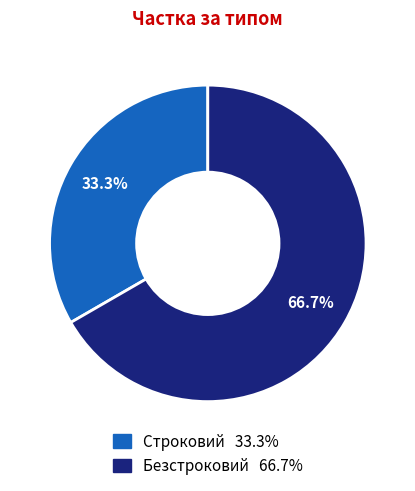

To the nearest percent, what is the combined percentage of Строковий and Безстроковий?

100%